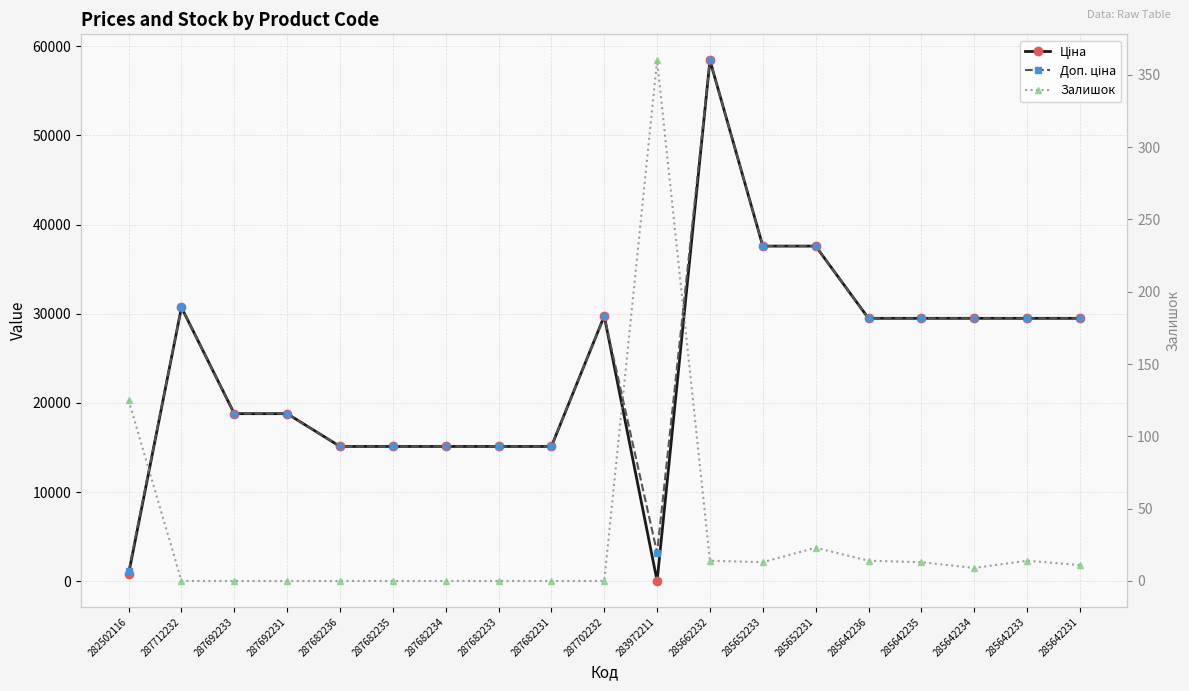

How many data points does each series have?

19